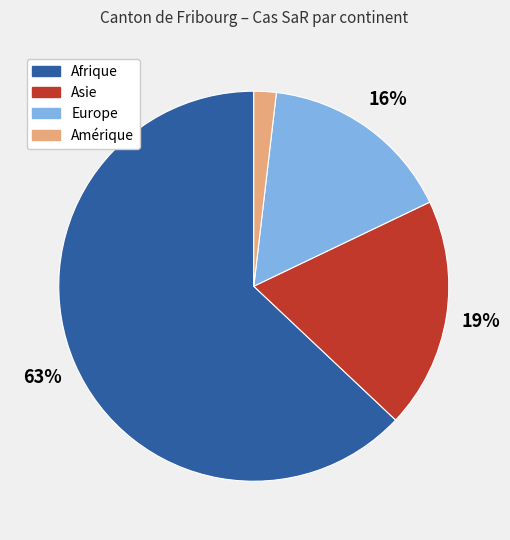

Is there a majority slice in this chart?

Yes